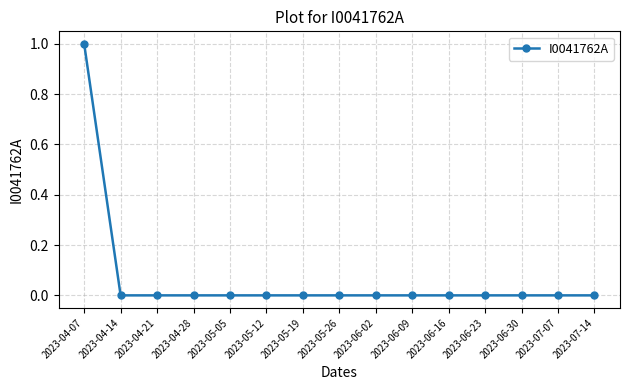

How many values are between 0 and 1?

15